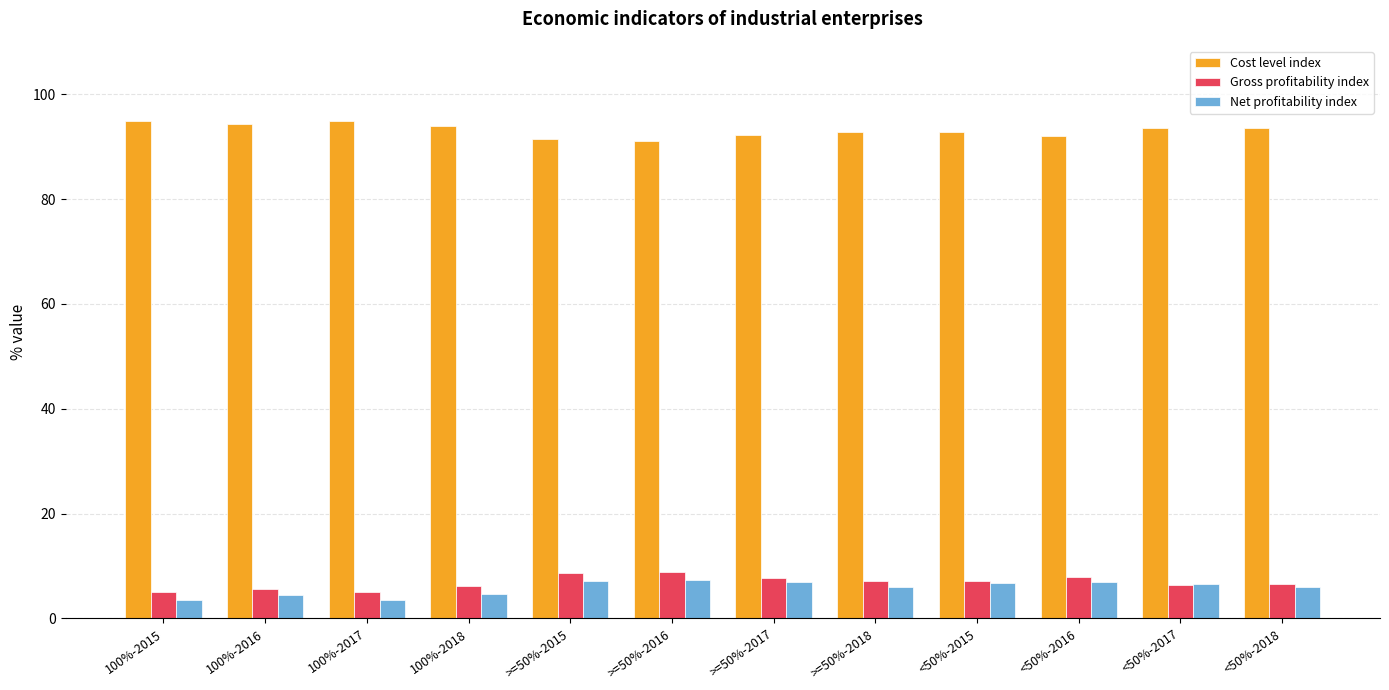

What is the minimum value for Net profitability index?

3.5